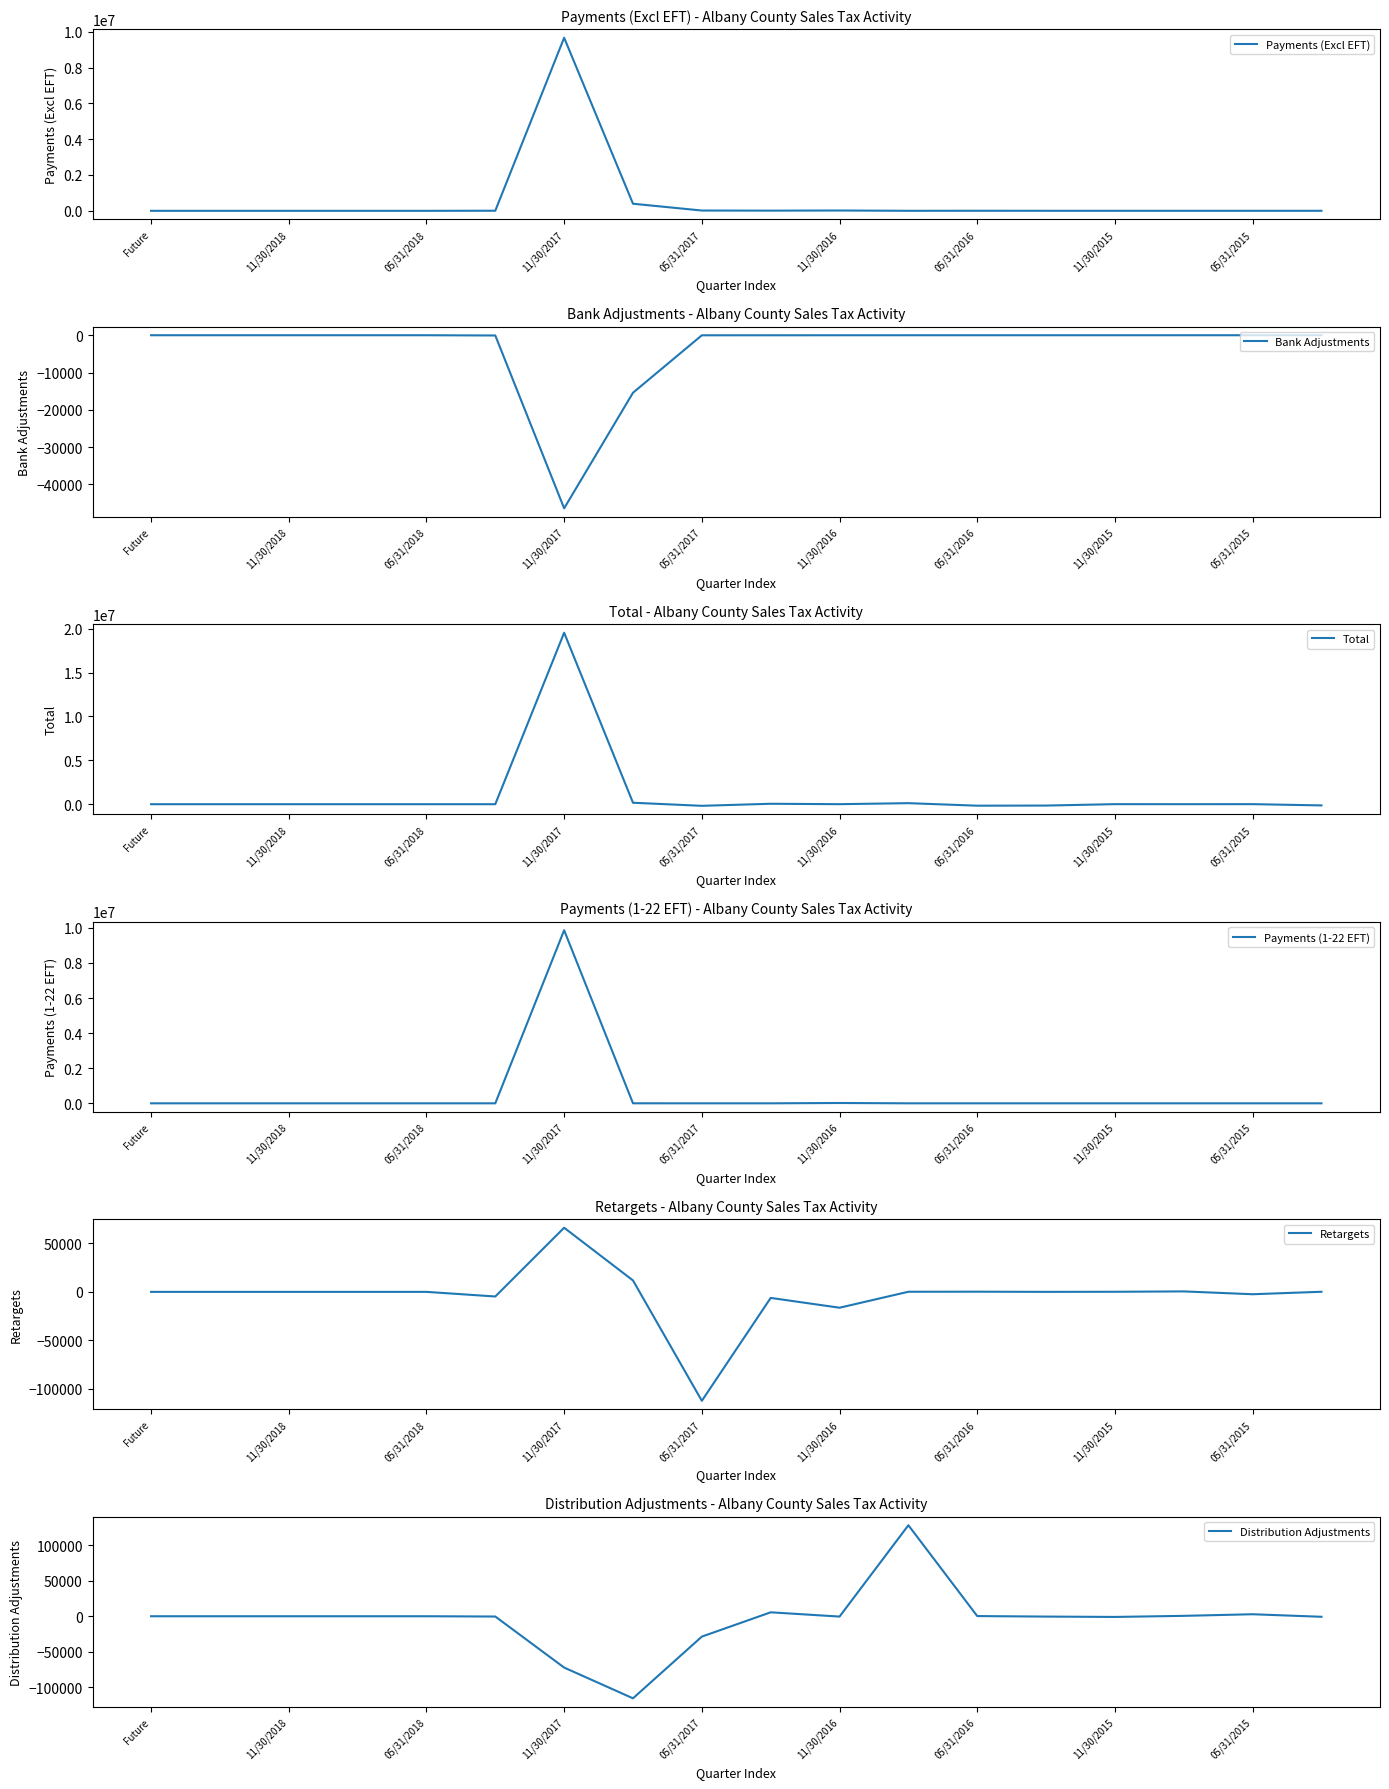

Which series has the largest total across all categories?

Total